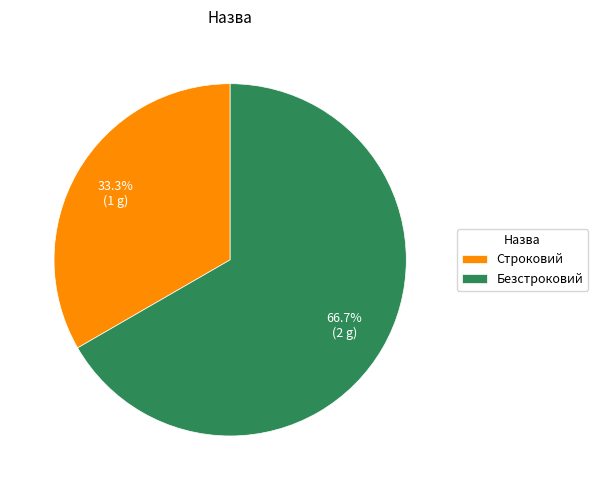

What percentage is the Безстроковий slice, to the nearest percent?

67%